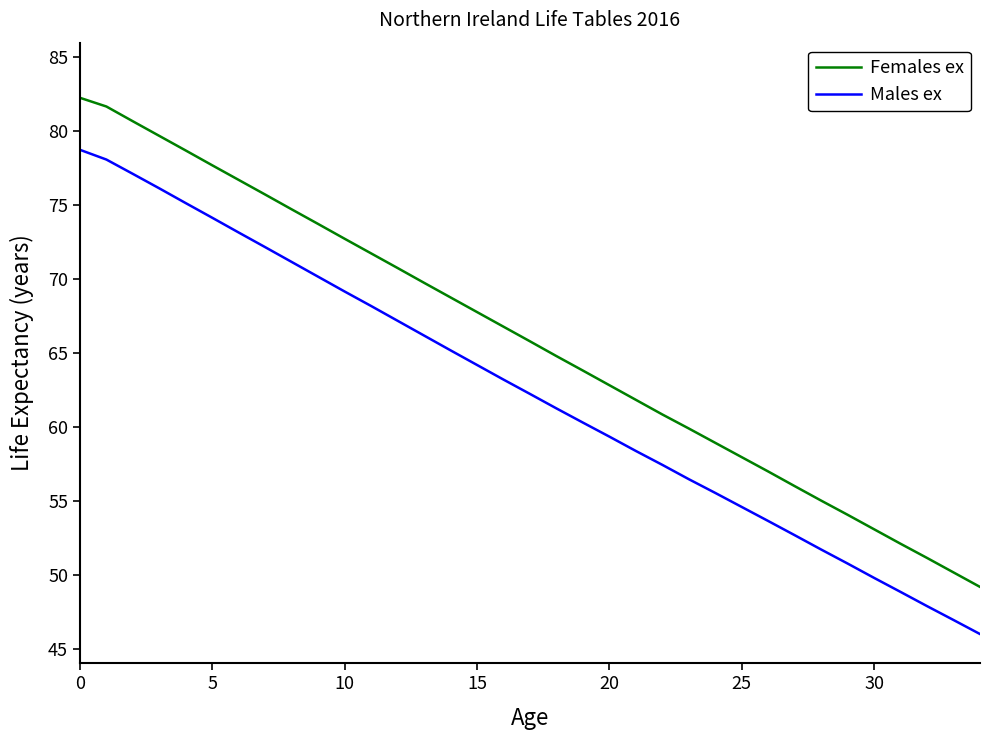

List the series in order of their overall mean, lowest first.

Males ex, Females ex